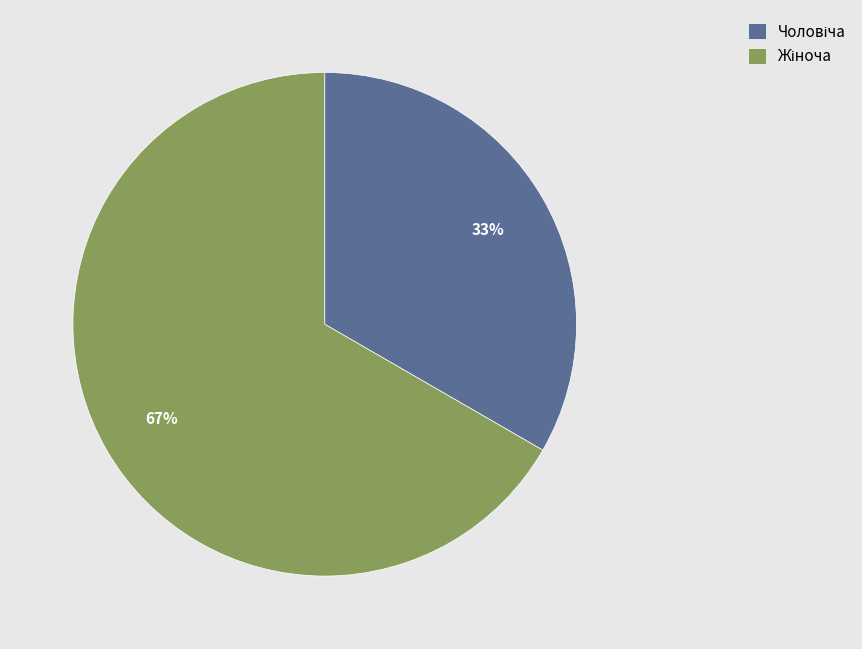

To the nearest percent, what is the average slice percentage?

50%